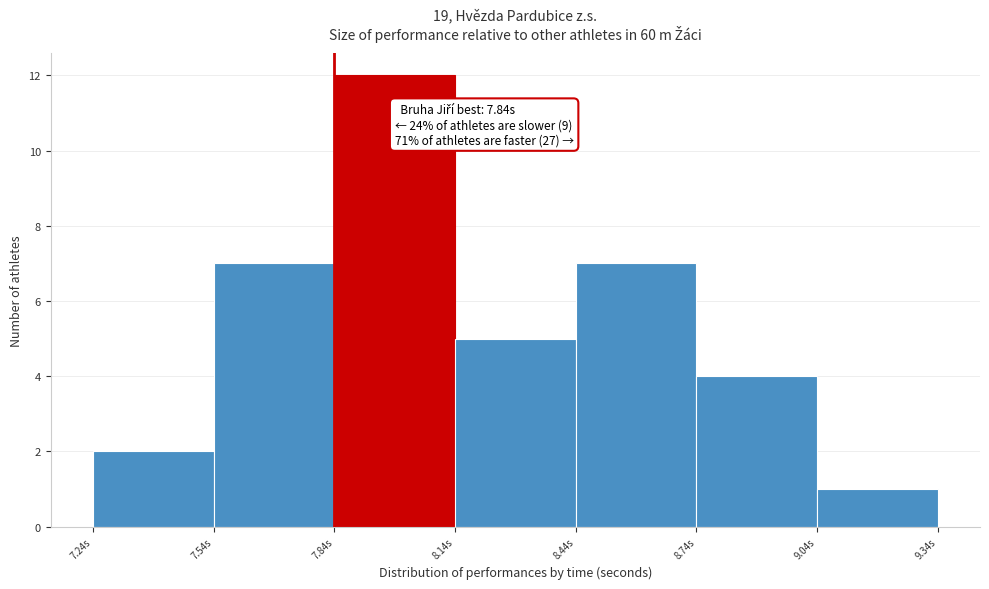

Which range on the x-axis has the tallest bar?

7.84 to 8.14